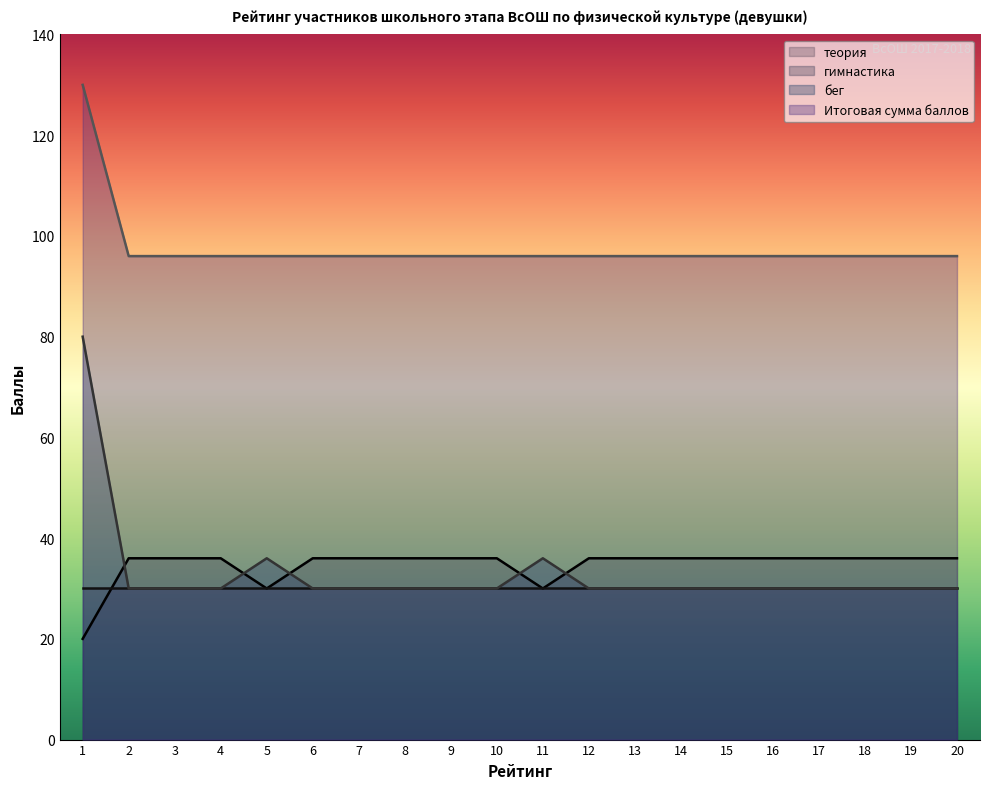

True or false: Итоговая сумма баллов has a value of 96 at 16.

True